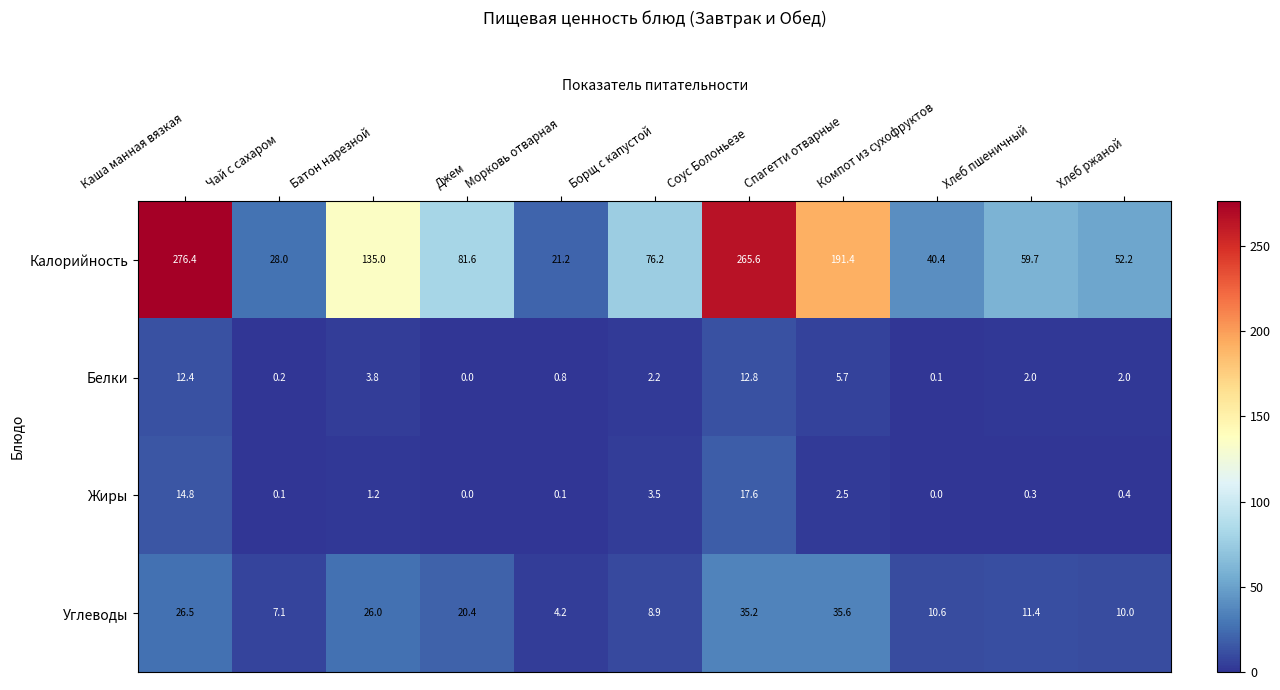

Is it true that Калорийность equals 76.2 at Борщ с капустой?

True